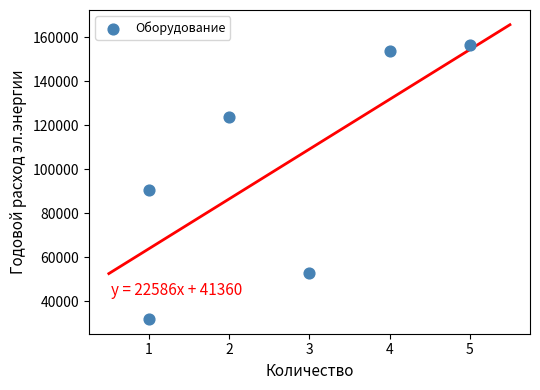

What Y value in the scatter plot is closest to 94302?

90640.0